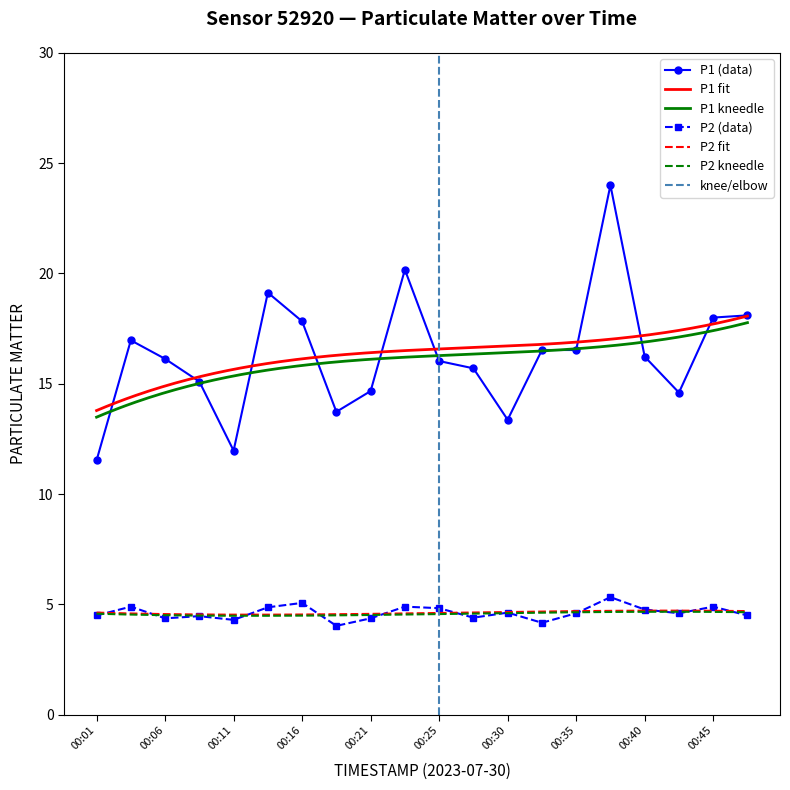

At which label is P1 closest to 17?

00:04